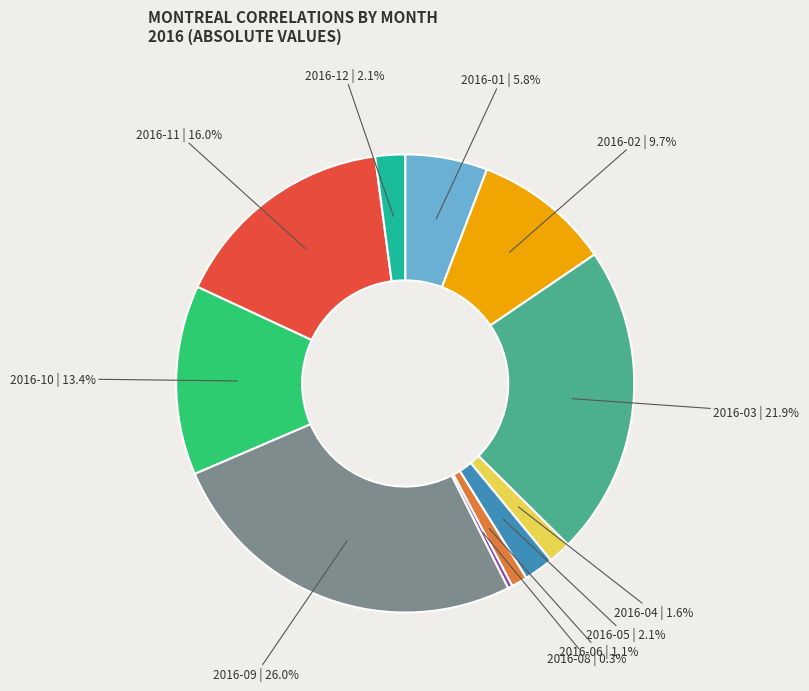

To the nearest percent, what is the difference between the largest and smallest slice percentages?

26%